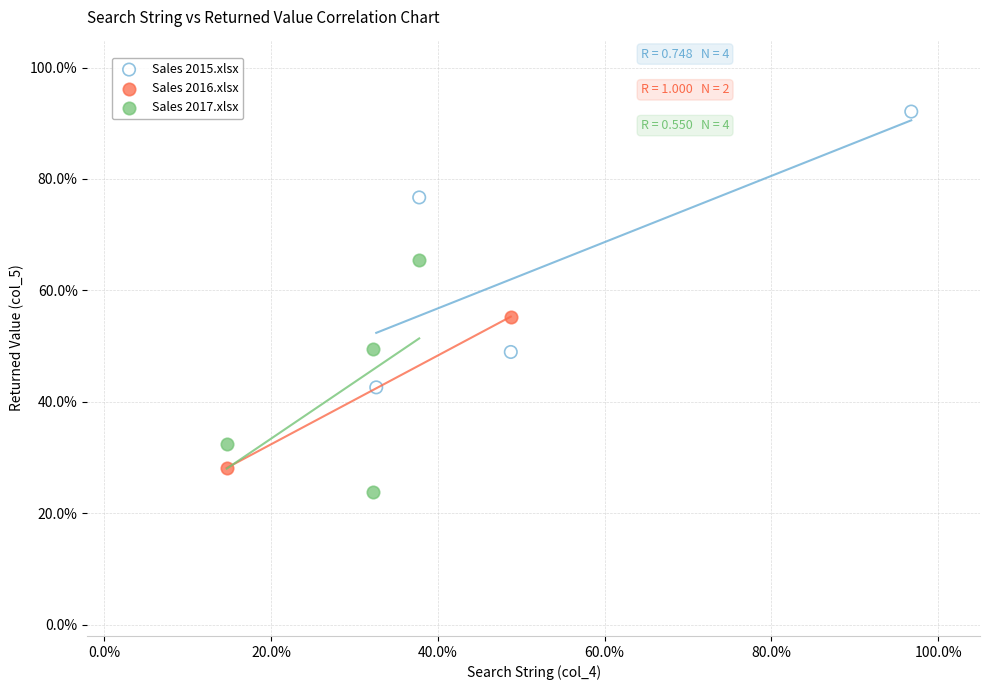

What are all the series names shown in the legend?

Sales 2015.xlsx, Sales 2016.xlsx, Sales 2017.xlsx